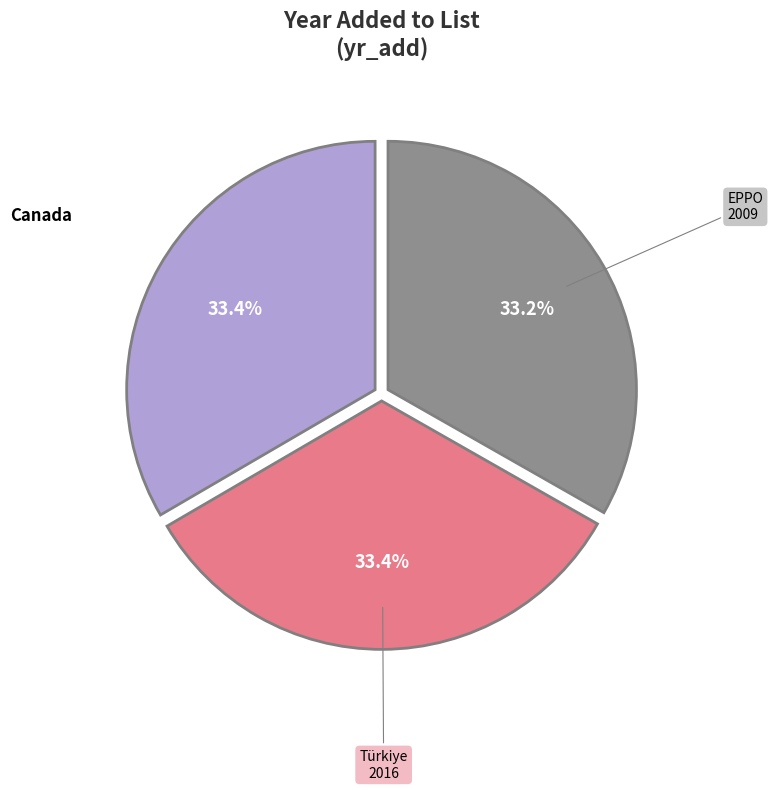

To the nearest percent, what is the average slice percentage?

33%